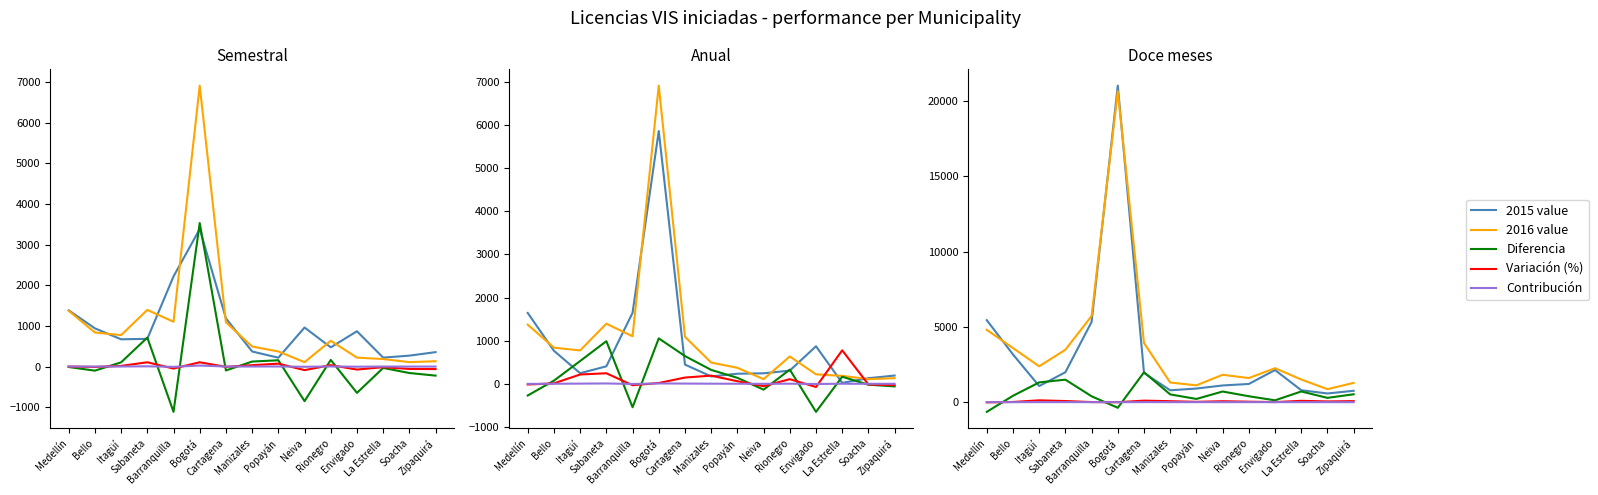

In Contribución, how many points are higher than both neighbors (excluding endpoints)?

4